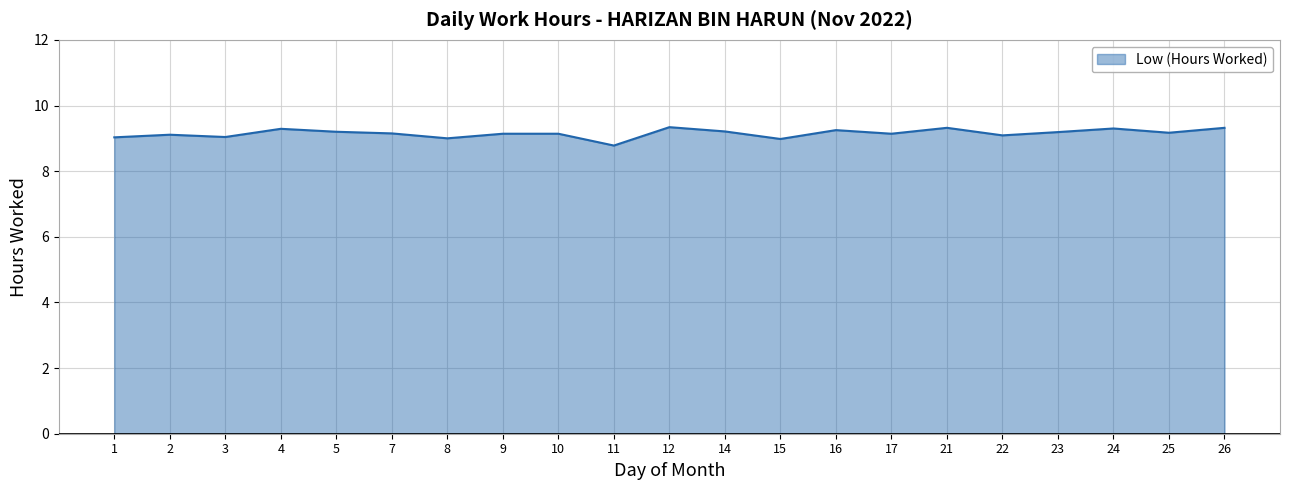

What is the sum of the values at 16 and 25?

18.4